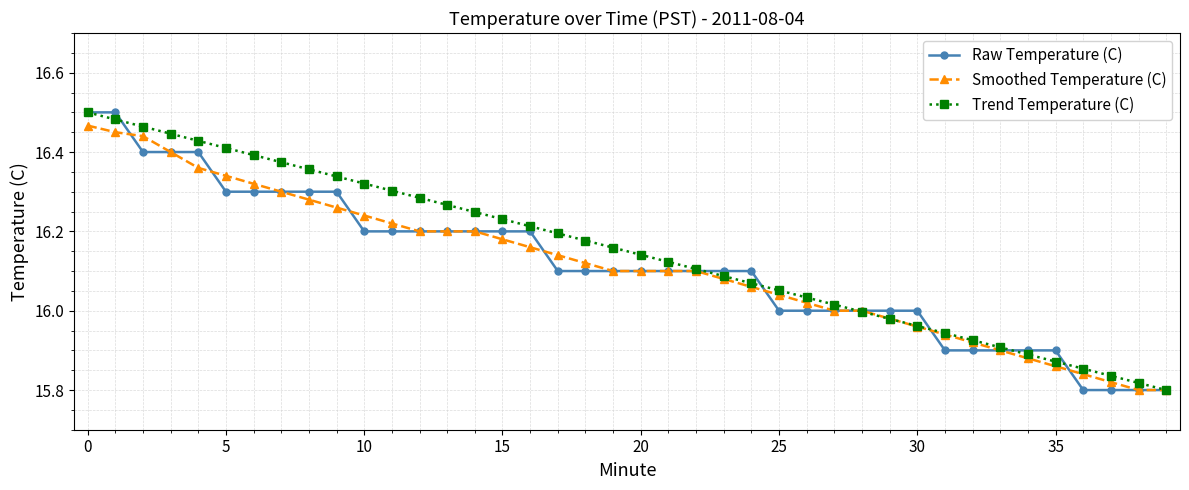

What is the minimum value shown in the chart?

15.8